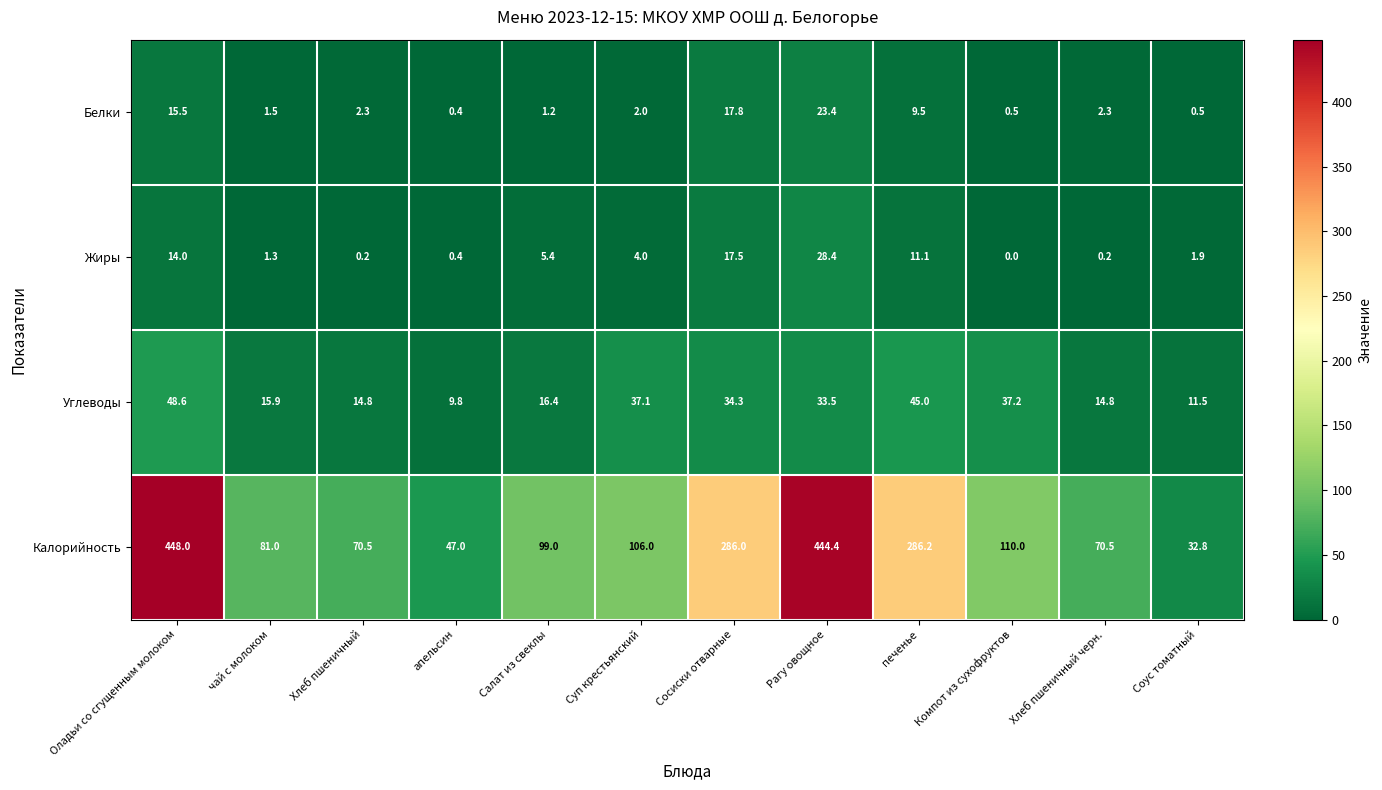

What is the spread (max minus min) of values at Салат из свеклы?

97.8